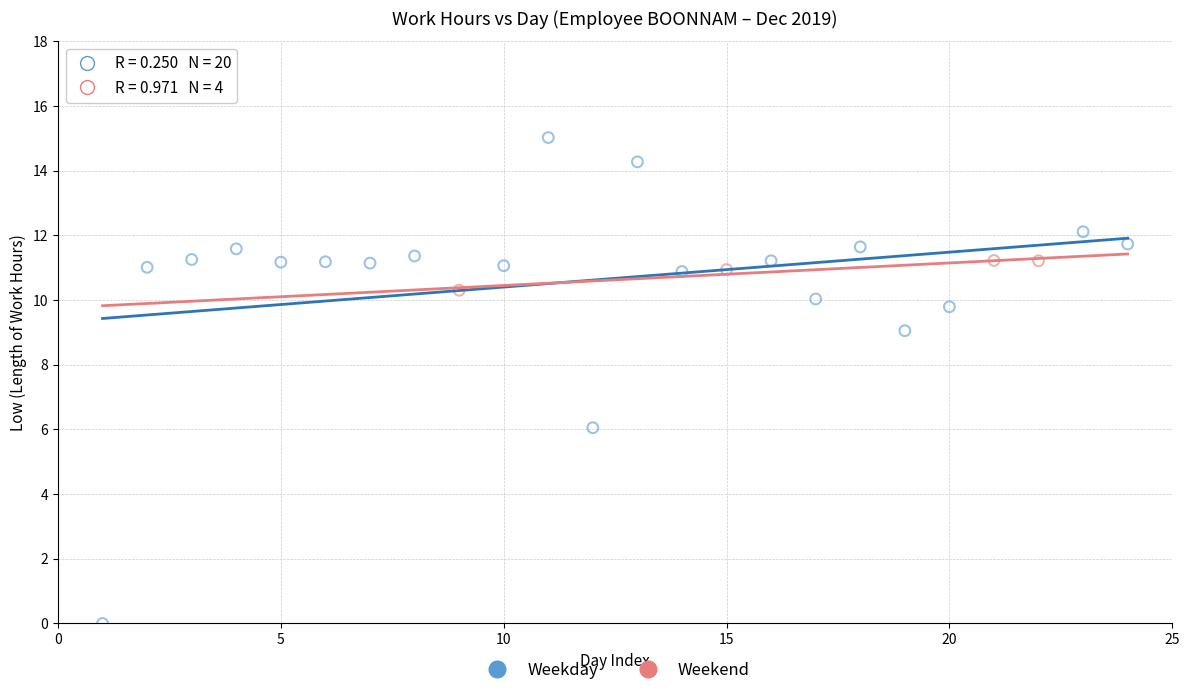

Which series contains the lowest Y value?

Weekday